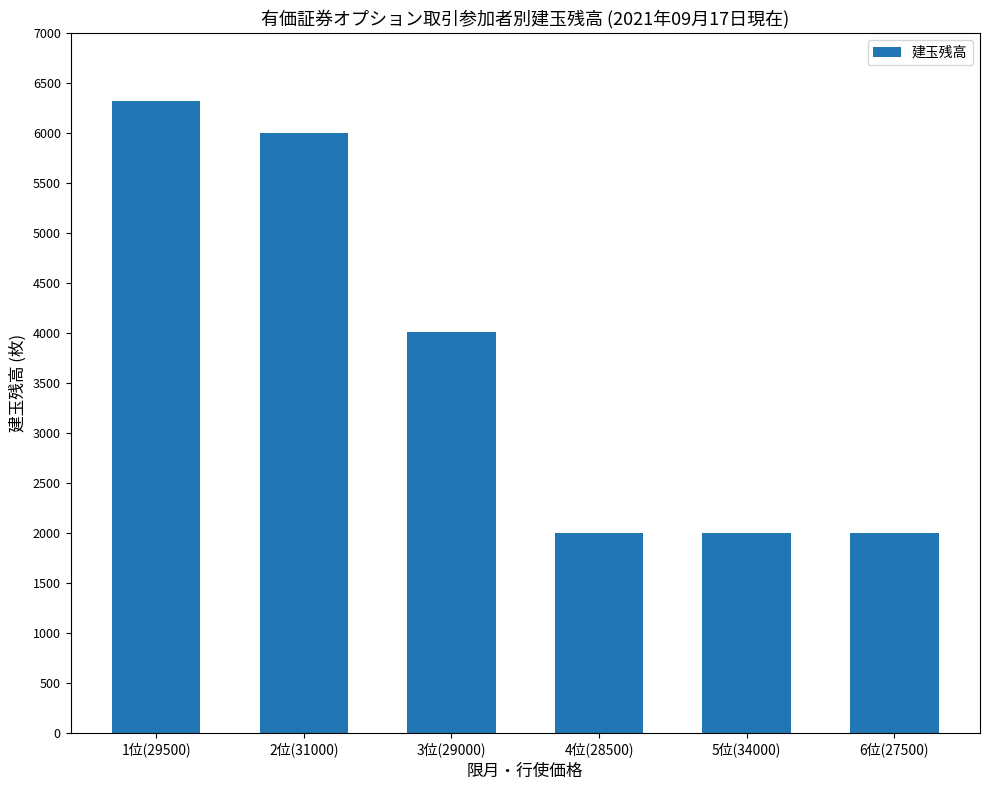

What is the label of the 5th bar from the right?

2位(31000)